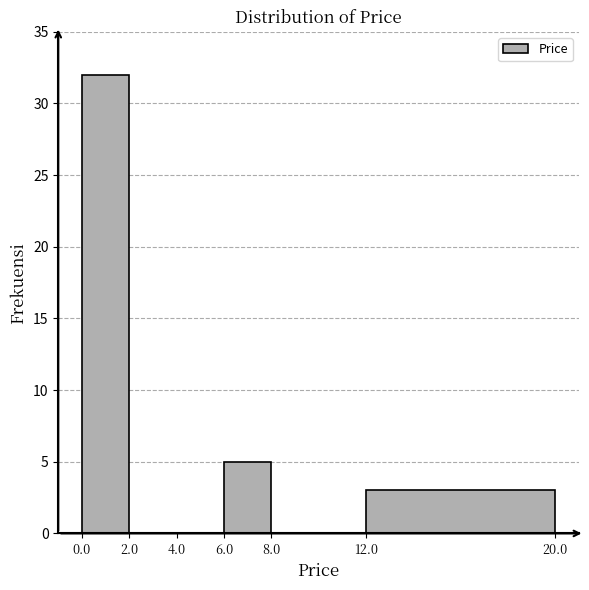

Which range on the x-axis has the tallest bar?

0.0 to 2.0